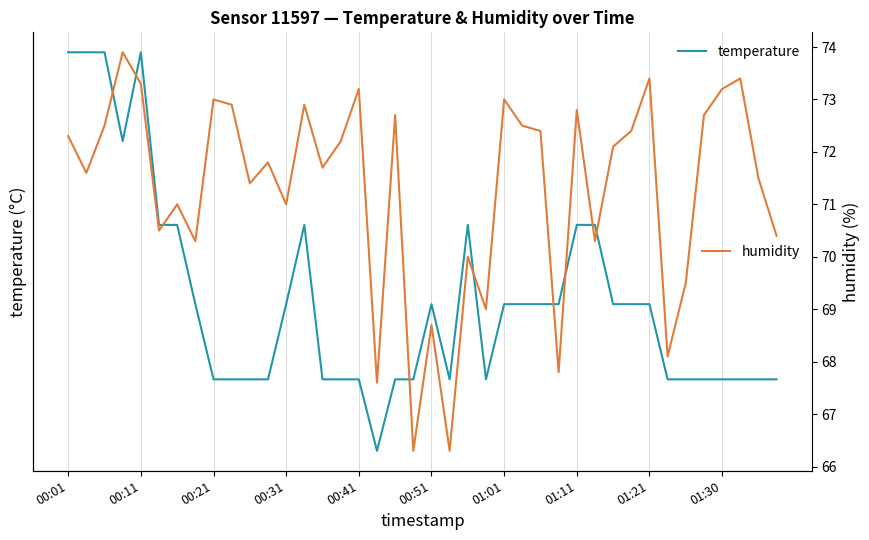

What is the sum of the temperature values at 25 and 39?

-3.9